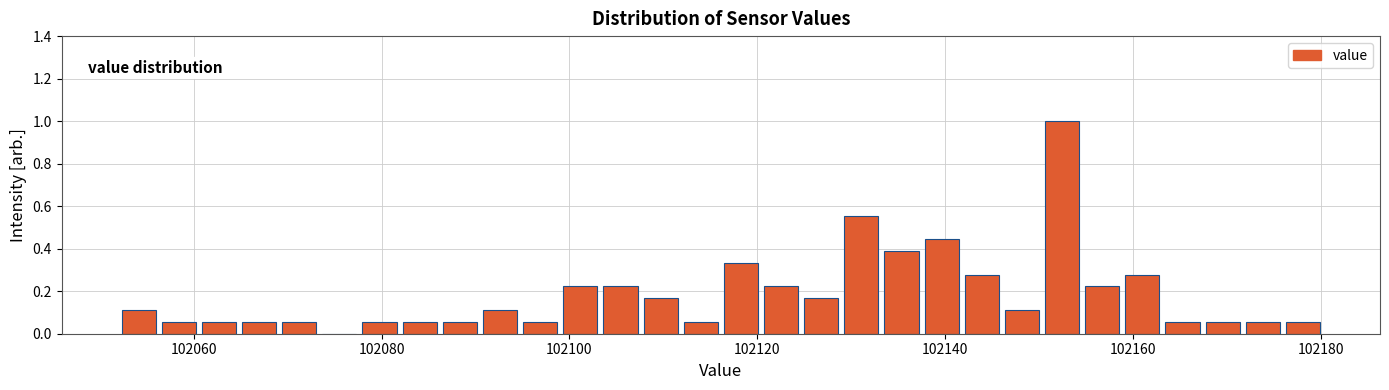

Read against the x-axis, roughly where is the centre of the tallest bar?

102152